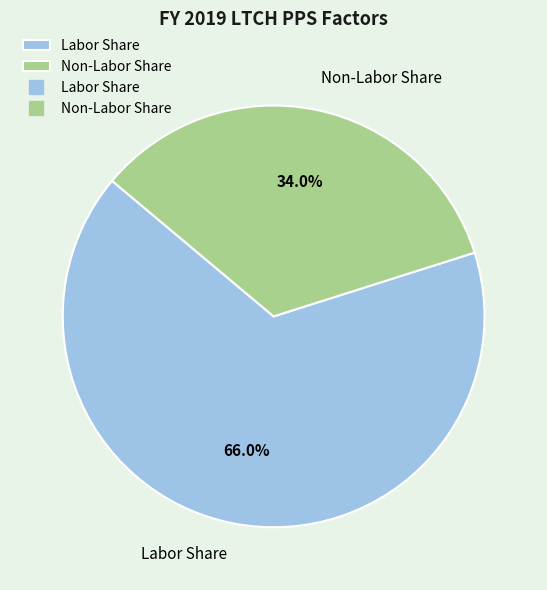

Between Non-Labor Share and Labor Share, which is larger?

Labor Share